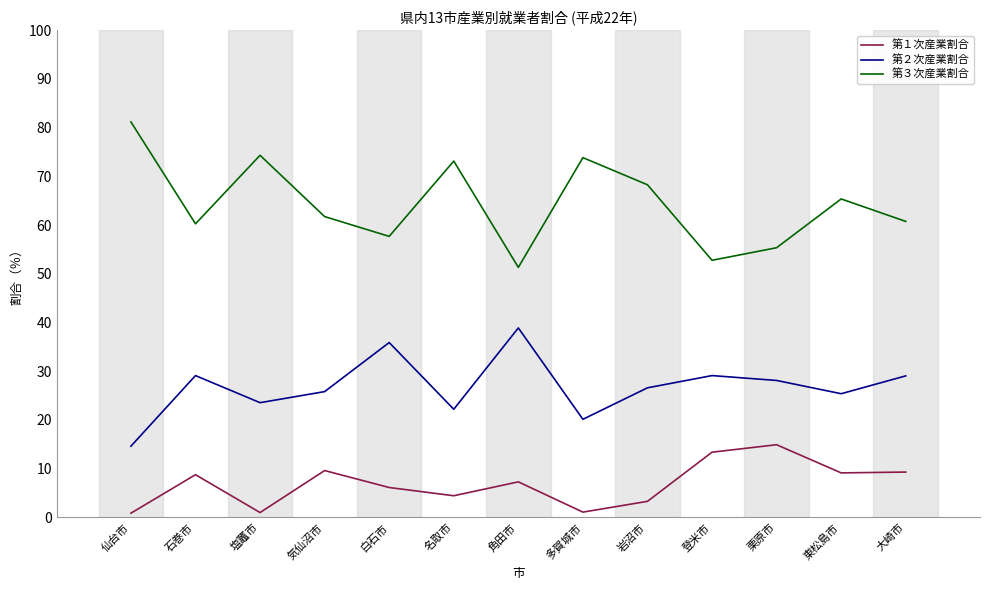

What is the sum of all 第２次産業割合 values?

348.5